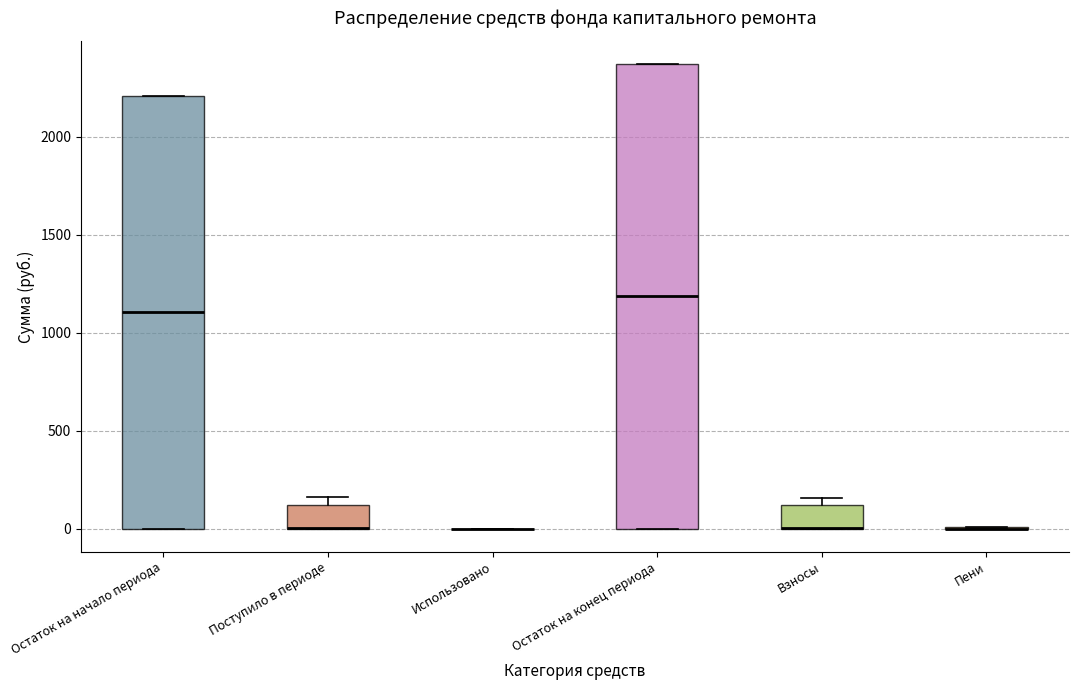

Where is the upper edge of the box for Взносы on the y-axis? The values are not printed on the chart, so give them approximately, as read against the axis.

100